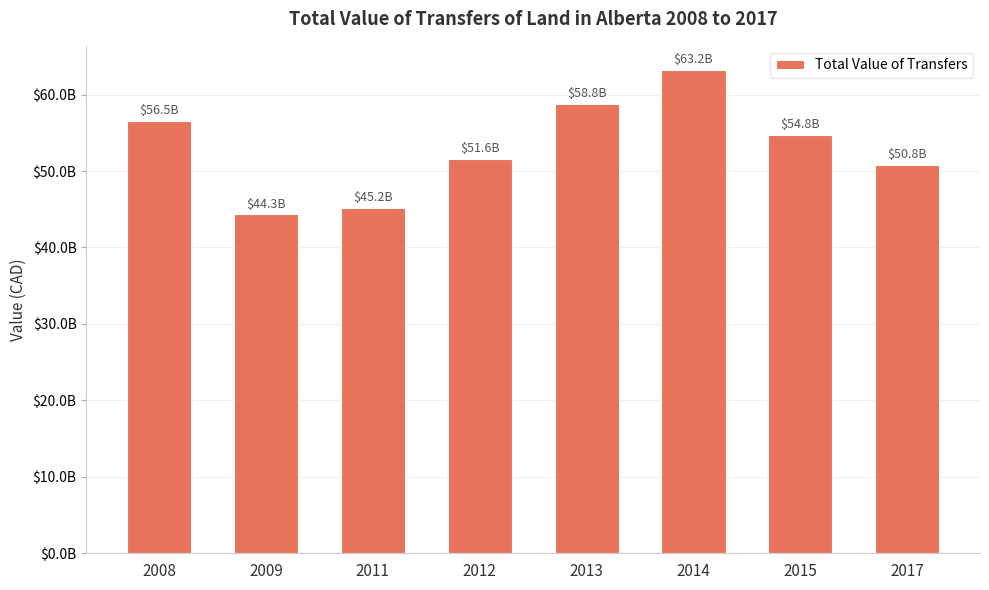

What is the approximate value at 2012, to the nearest 50?

51588059250